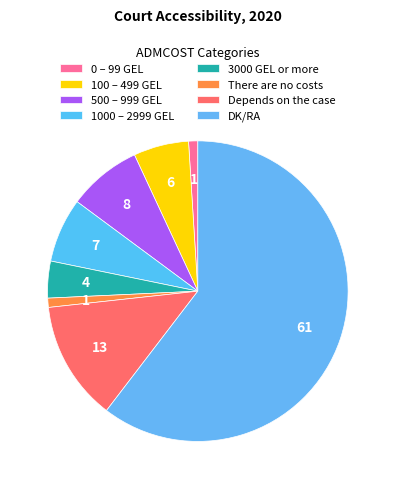

What portion of the pie excludes Depends on the case?

87.1%